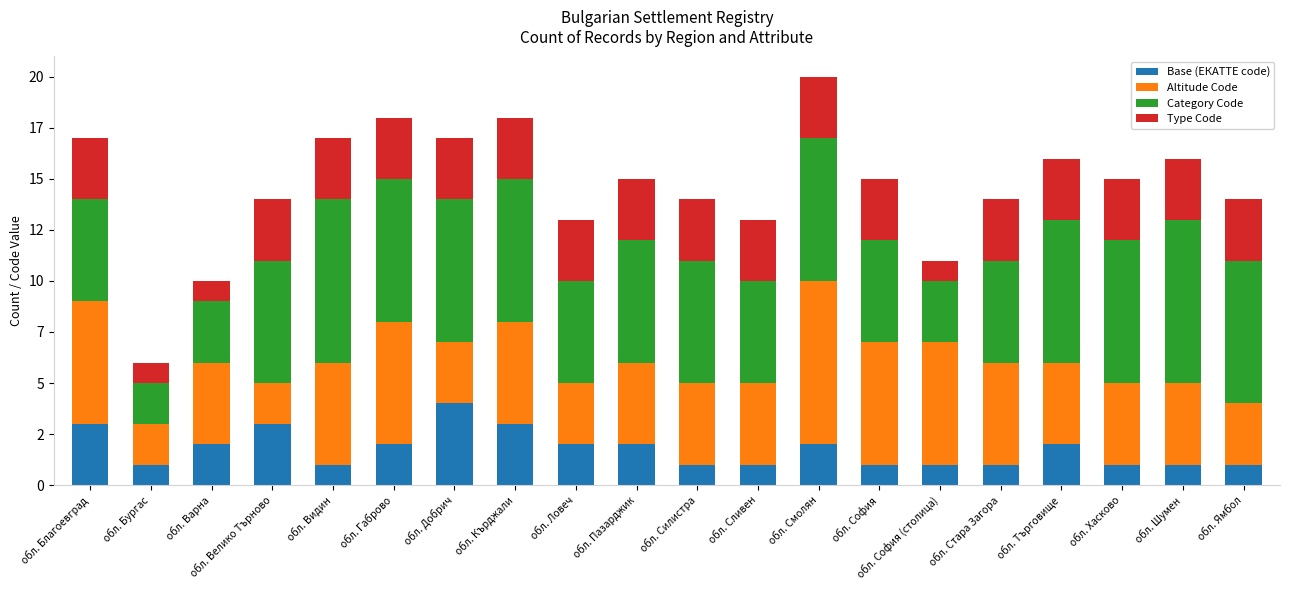

What is the label of the 4th bar from the right?

обл. Търговище